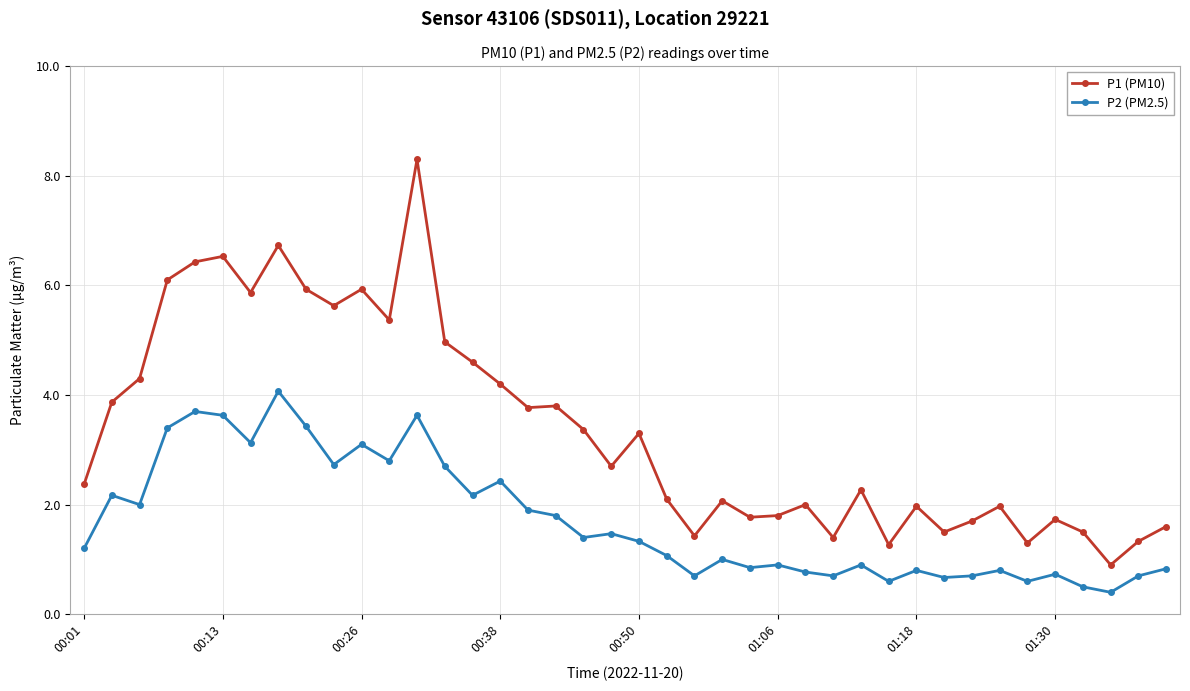

What is the maximum value for P2 (PM2.5)?

4.1